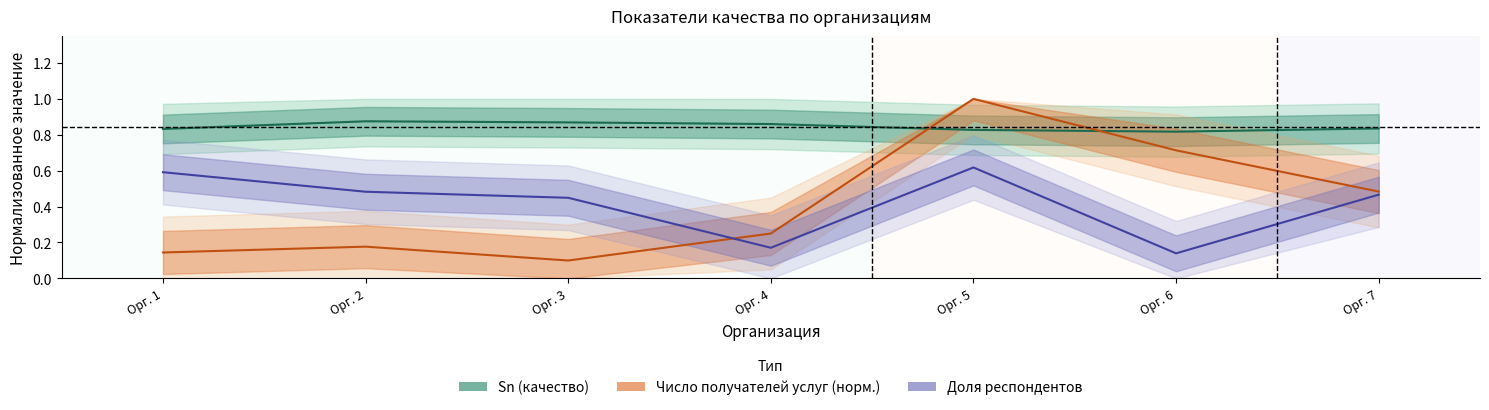

List the labels in order of Sn (качество) value, largest first.

Орг. 2, Орг. 3, Орг. 4, Орг. 7, Орг. 1, Орг. 5, Орг. 6